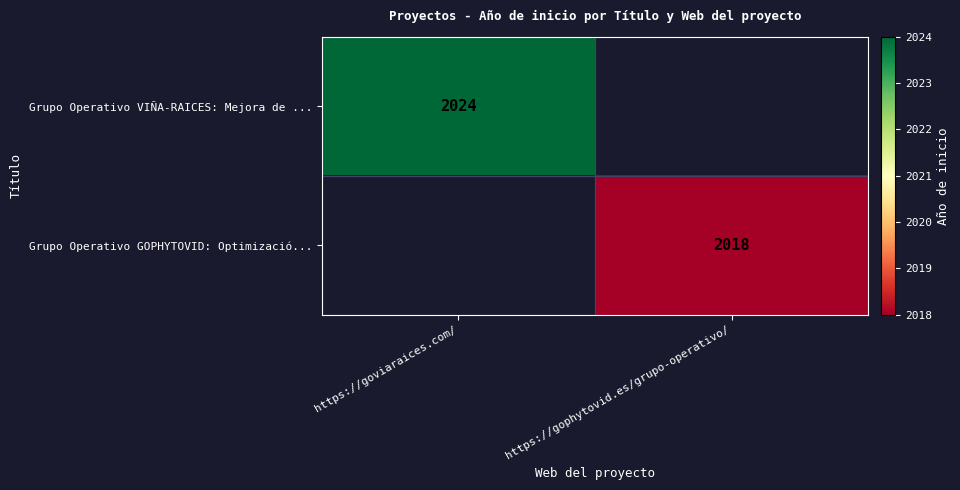

Between https://goviaraices.com/ and https://gophytovid.es/grupo-operativo/, which is larger?

https://goviaraices.com/